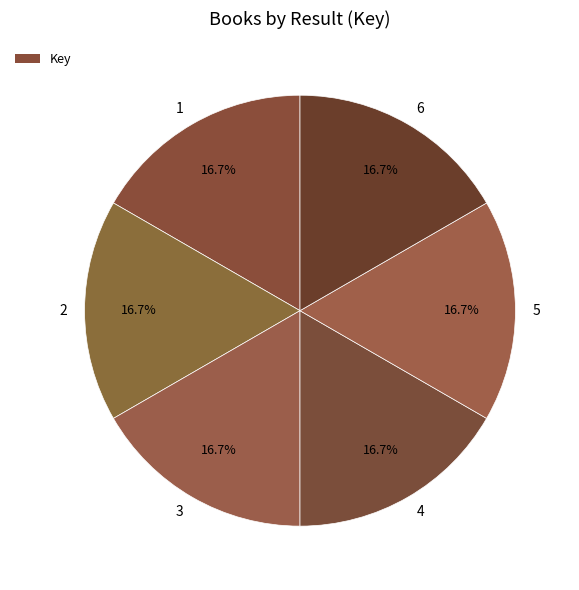

How many segments does this pie chart have?

6